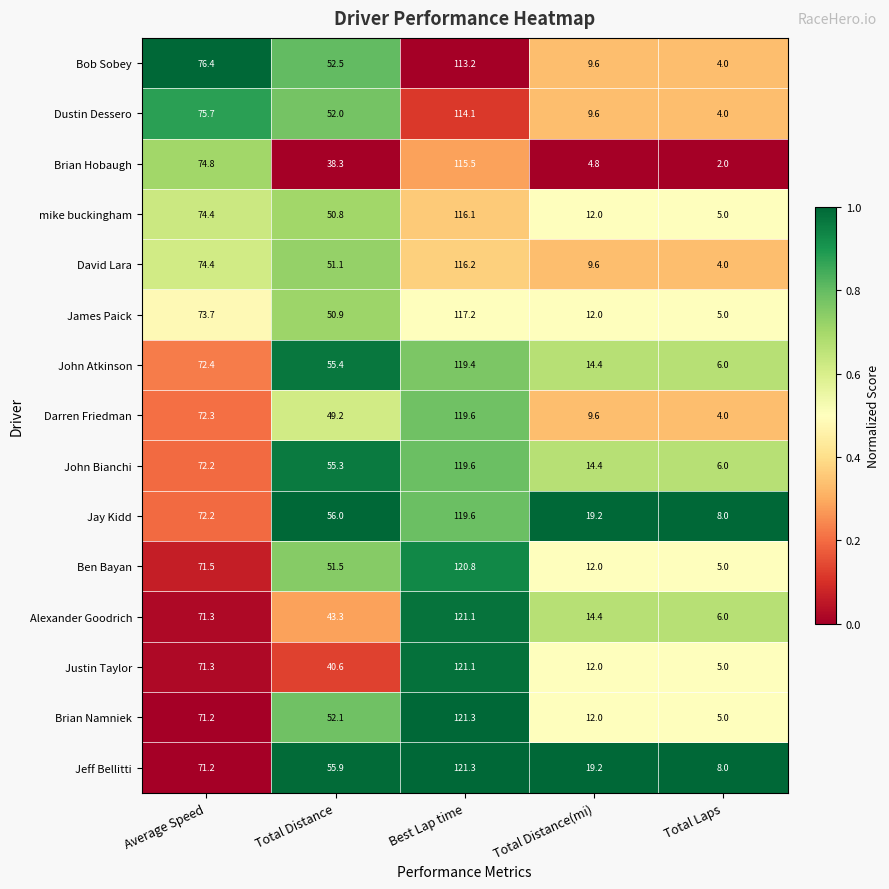

Which series has the largest range (max minus min)?

Brian Namniek